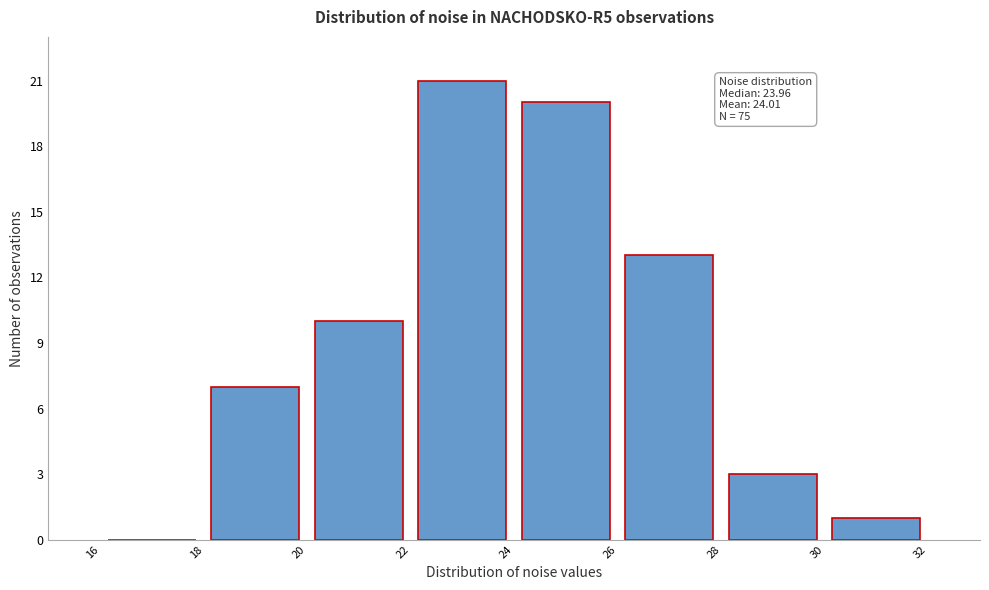

Which range on the x-axis has the tallest bar?

22 to 24